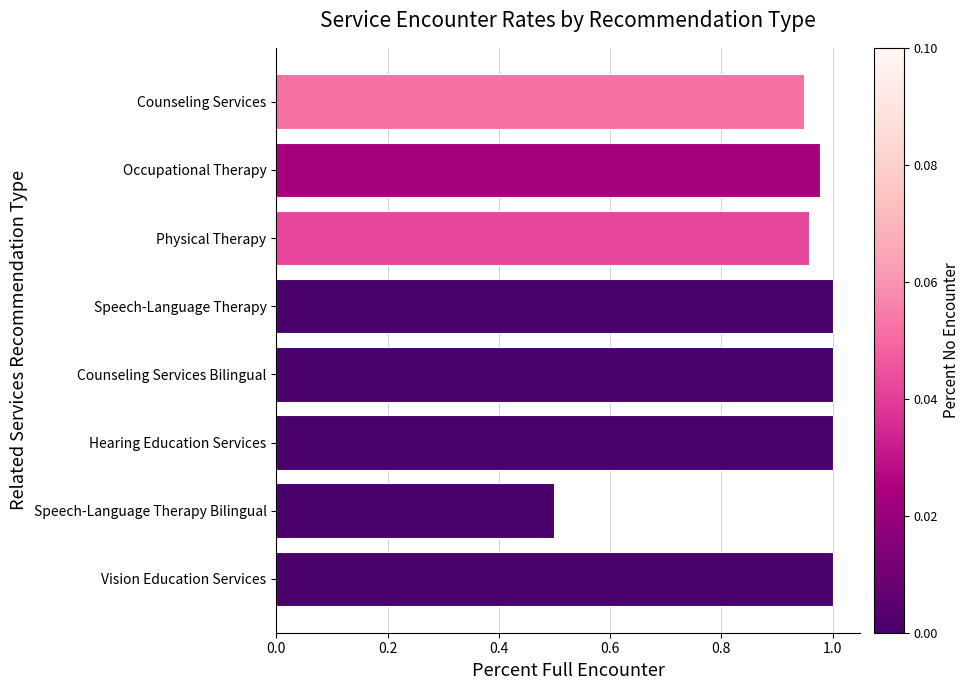

What is the minimum value shown in the chart?

0.5